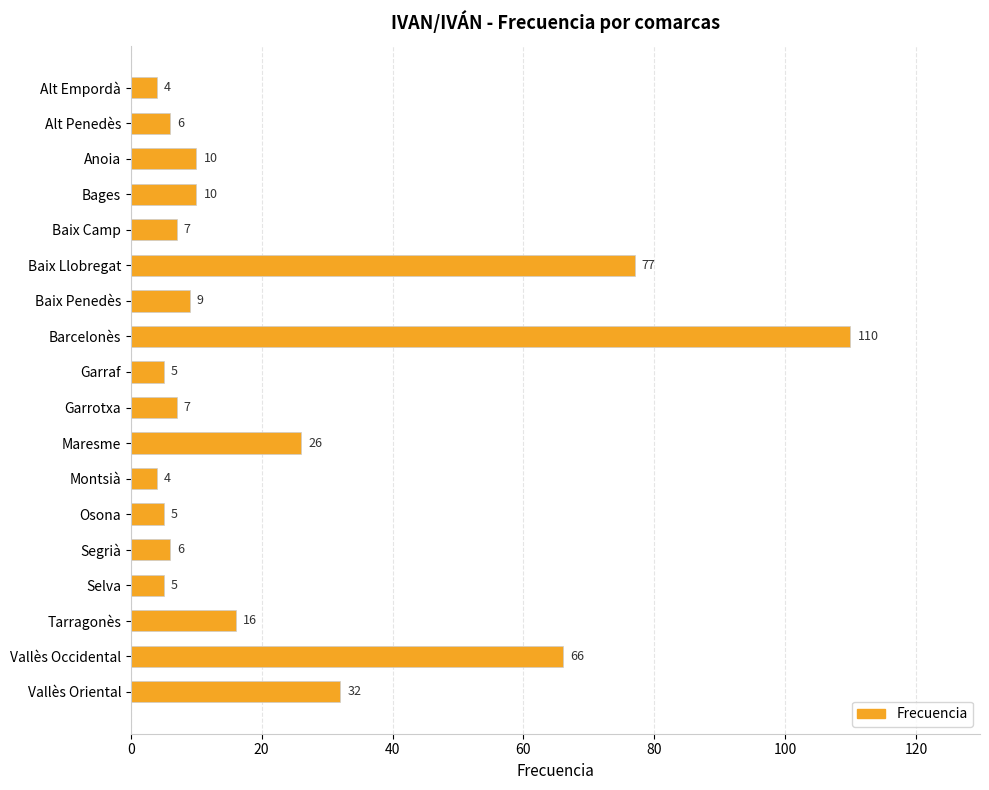

Reading top to bottom, what are all the values shown in this chart?

Alt Empordà=4	Alt Penedès=6	Anoia=10	Bages=10	Baix Camp=7	Baix Llobregat=77	Baix Penedès=9	Barcelonès=110	Garraf=5	Garrotxa=7	Maresme=26	Montsià=4	Osona=5	Segrià=6	Selva=5	Tarragonès=16	Vallès Occidental=66	Vallès Oriental=32